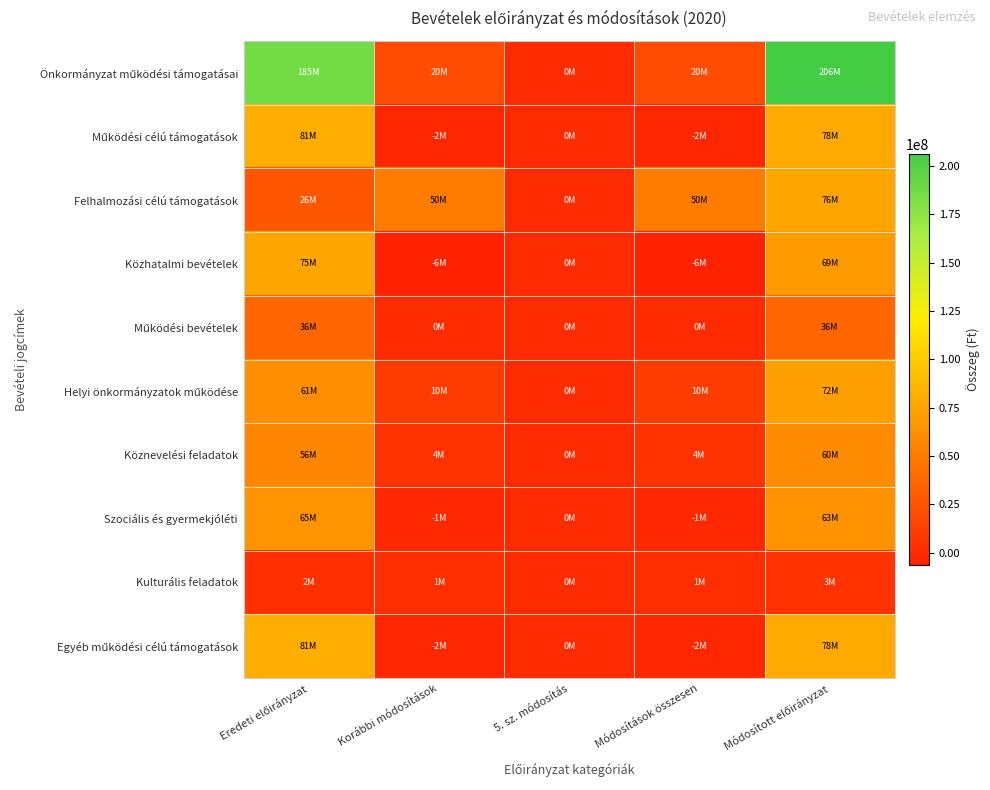

At which category is the sum across all series the highest?

Módosított előirányzat